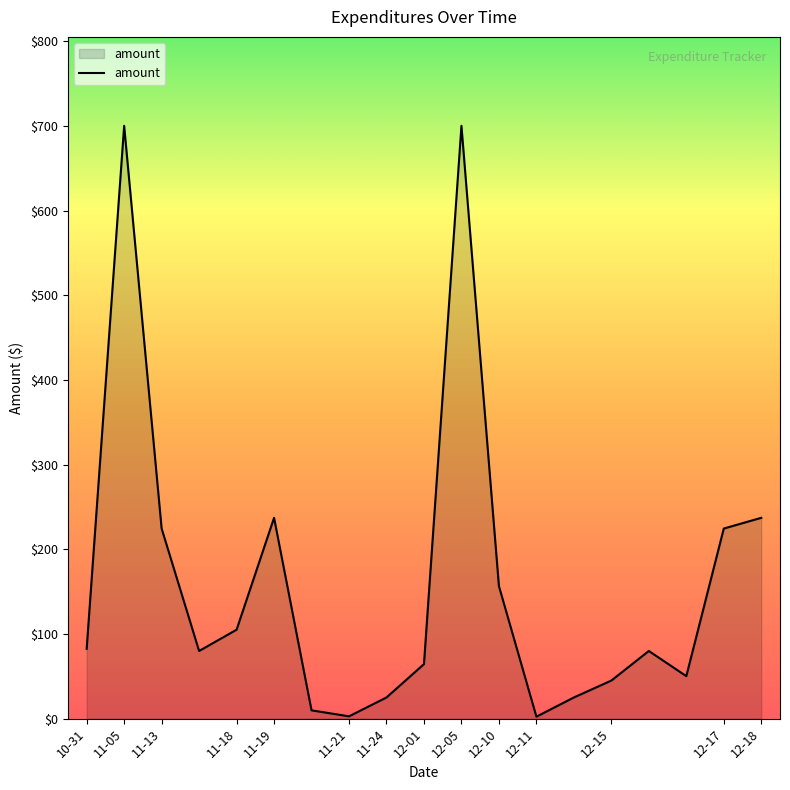

What is the greatest value displayed?

700.0